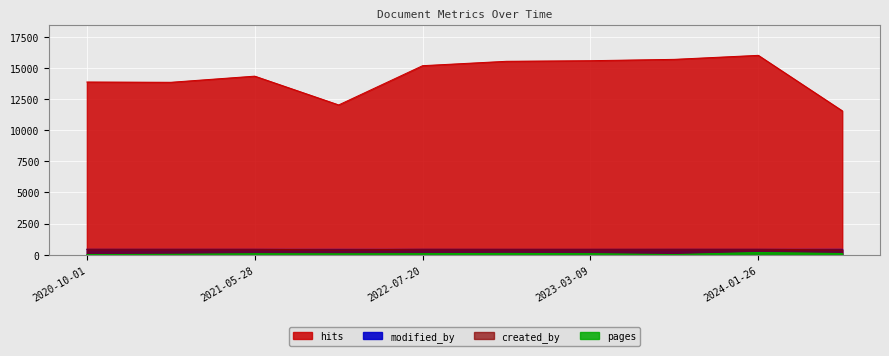

Reading right to left, transcribe all the data shown in this chart.

hits: 2024-02-29=11564	2021-06-16=12038	2020-11-24=13859	2020-10-01=13882	2021-05-28=14353	2022-07-20=15195	2023-02-13=15548	2023-03-09=15596	2023-05-25=15704	2024-01-26=16026
modified_by: 2024-02-29=428	2021-06-16=425	2020-11-24=426	2020-10-01=426	2021-05-28=426	2022-07-20=426	2023-02-13=423	2023-03-09=423	2023-05-25=426	2024-01-26=425
created_by: 2024-02-29=390	2021-06-16=390	2020-11-24=425	2020-10-01=427	2021-05-28=424	2022-07-20=427	2023-02-13=427	2023-03-09=427	2023-05-25=427	2024-01-26=427
pages: 2024-02-29=89	2021-06-16=64	2020-11-24=25	2020-10-01=0	2021-05-28=73	2022-07-20=77	2023-02-13=98	2023-03-09=77	2023-05-25=4	2024-01-26=173